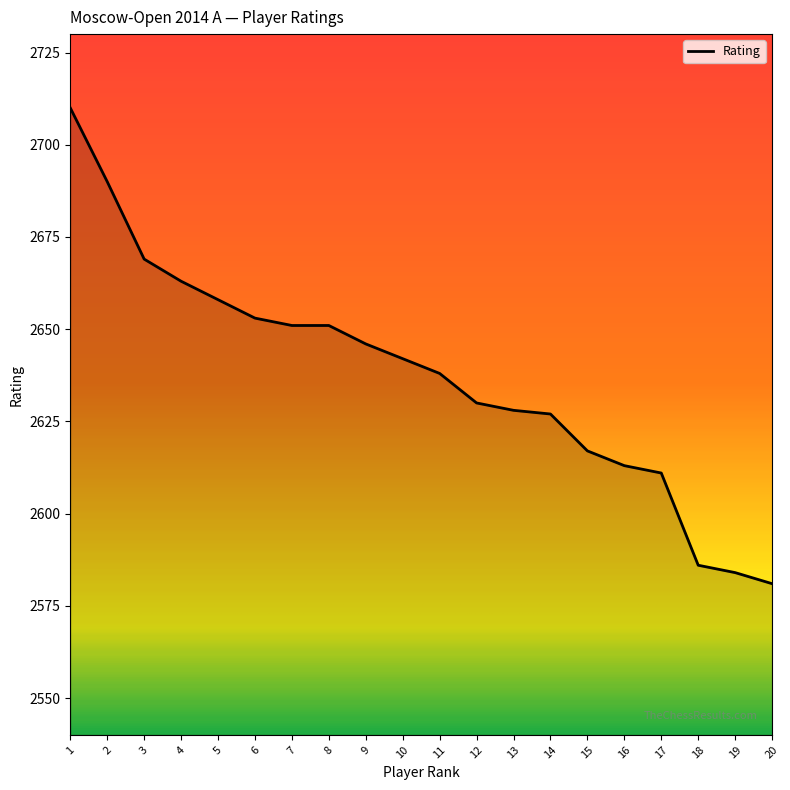

What is the greatest value displayed?

2710